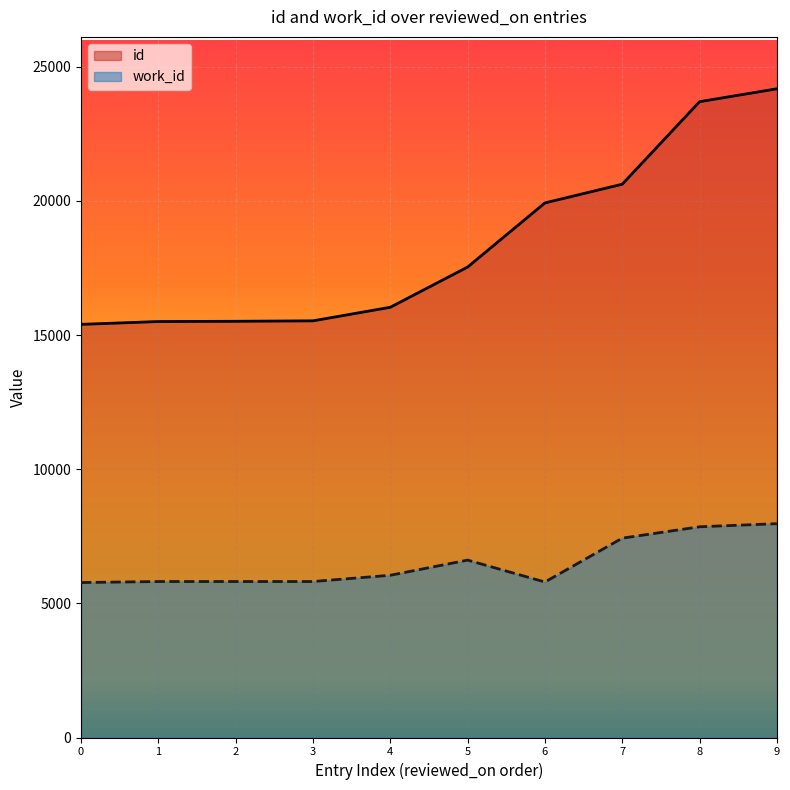

How many lines are shown in the chart?

2